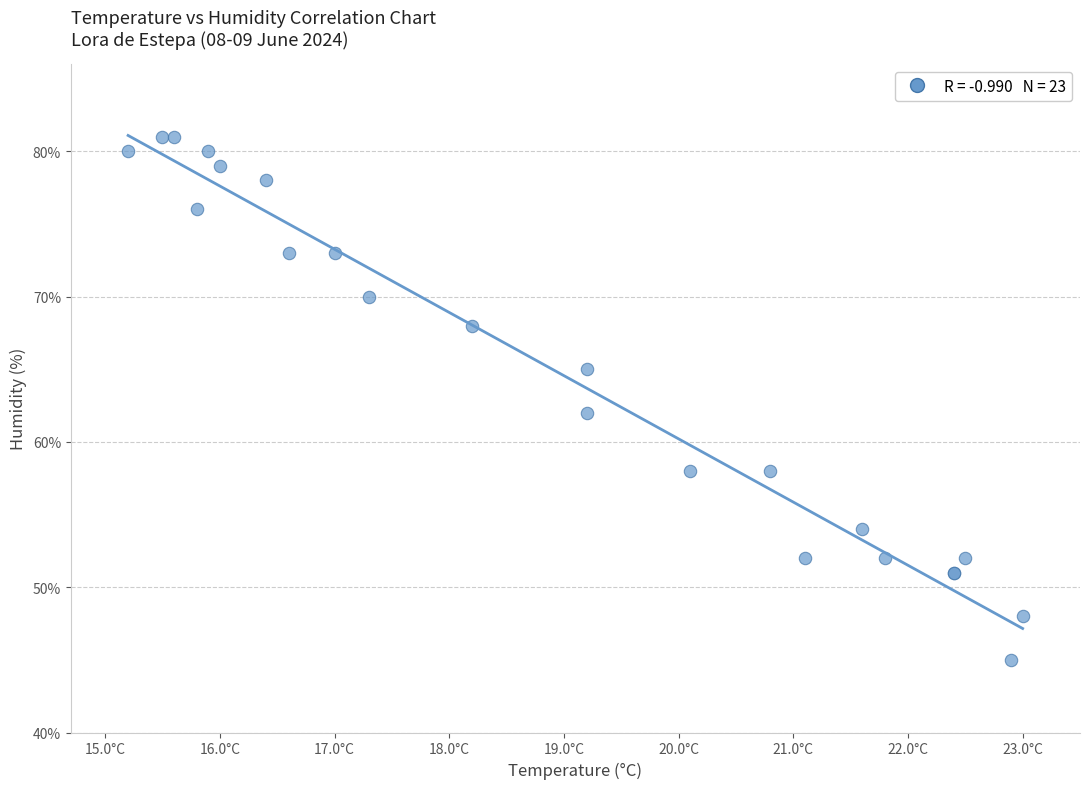

What Y value in the scatter plot is closest to 63?

62